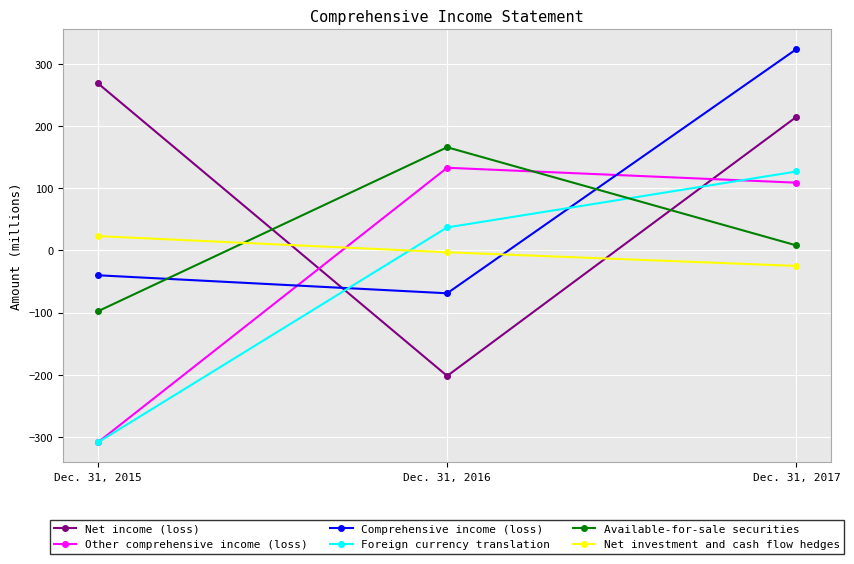

The value of Net income (loss) at Dec. 31, 2017 is 215. True or false?

True